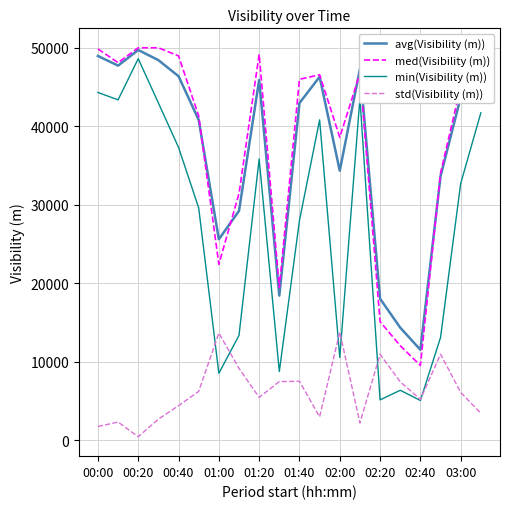

Which series has the widest spread of values?

min(Visibility (m))